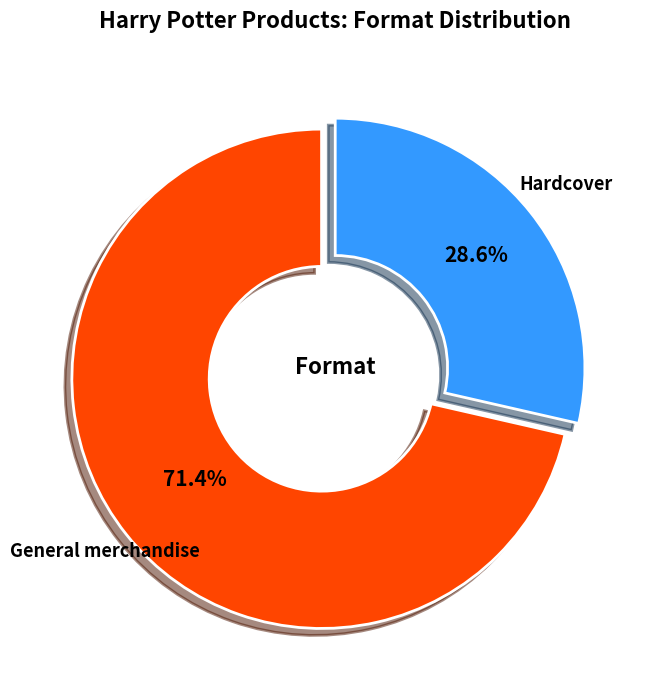

Which slice is the largest?

General merchandise